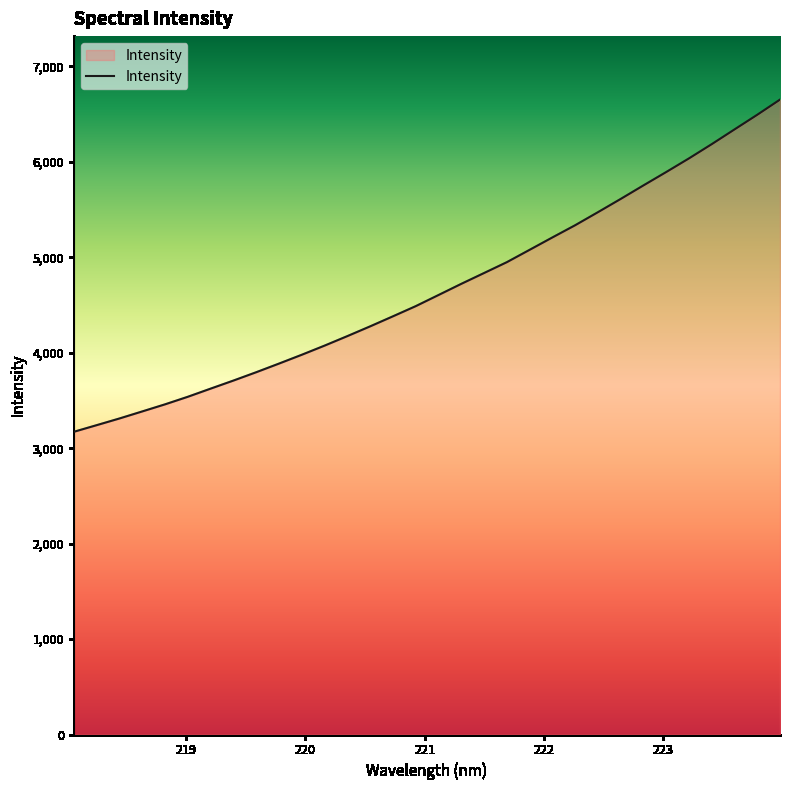

What is the smallest value displayed?

3171.5